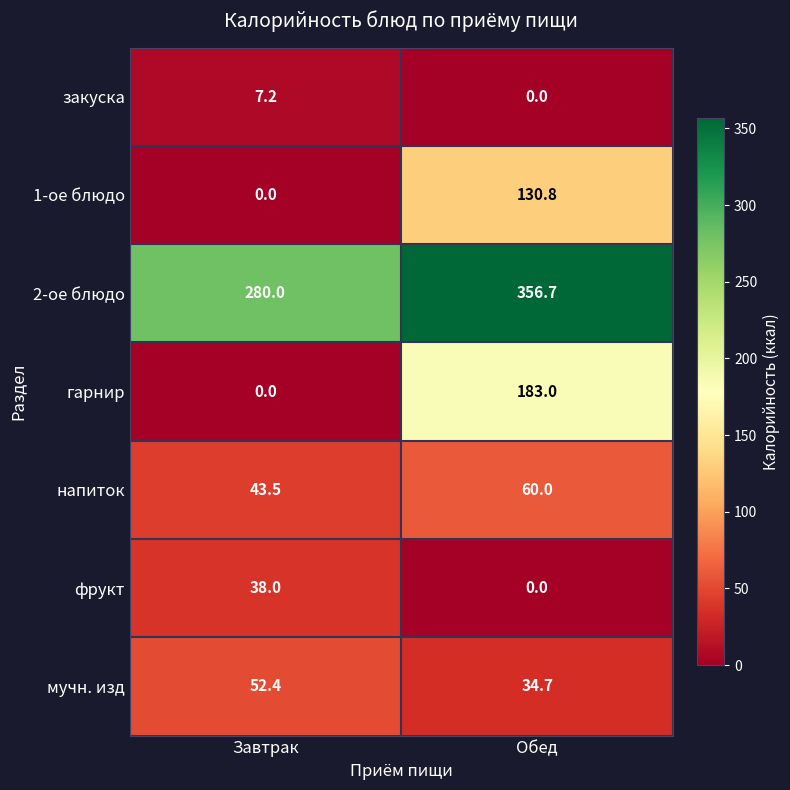

Which series has the largest range (max minus min)?

гарнир